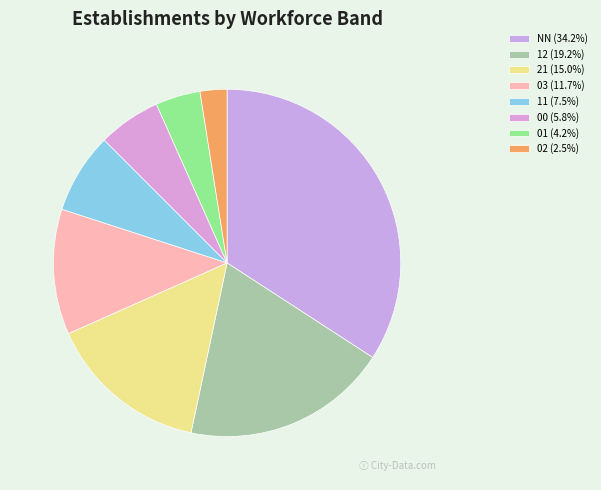

Which has a higher value, 21 or 00?

21